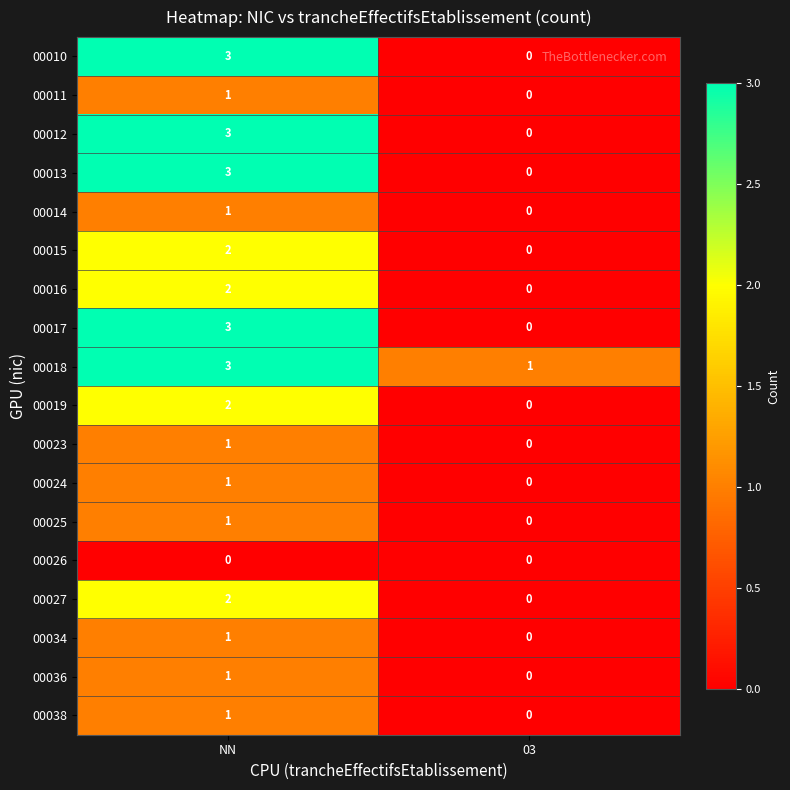

What is the spread (max minus min) of values at NN?

3